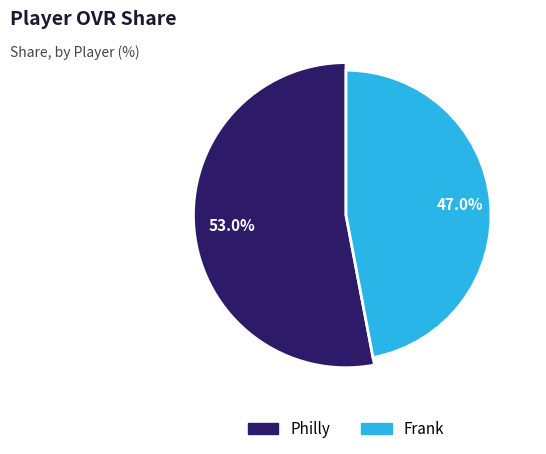

Does any single category account for the majority?

Yes